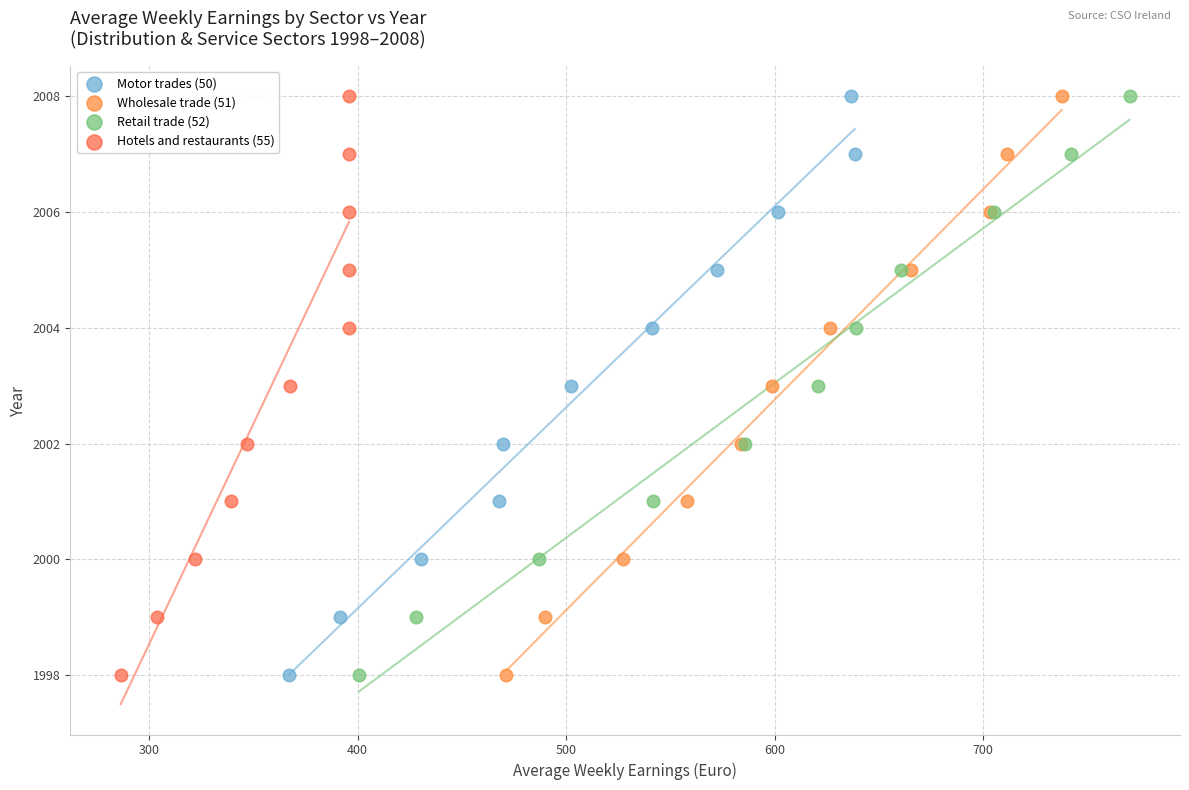

What are all the series names shown in the legend?

Motor trades (50), Wholesale trade (51), Retail trade (52), Hotels and restaurants (55)